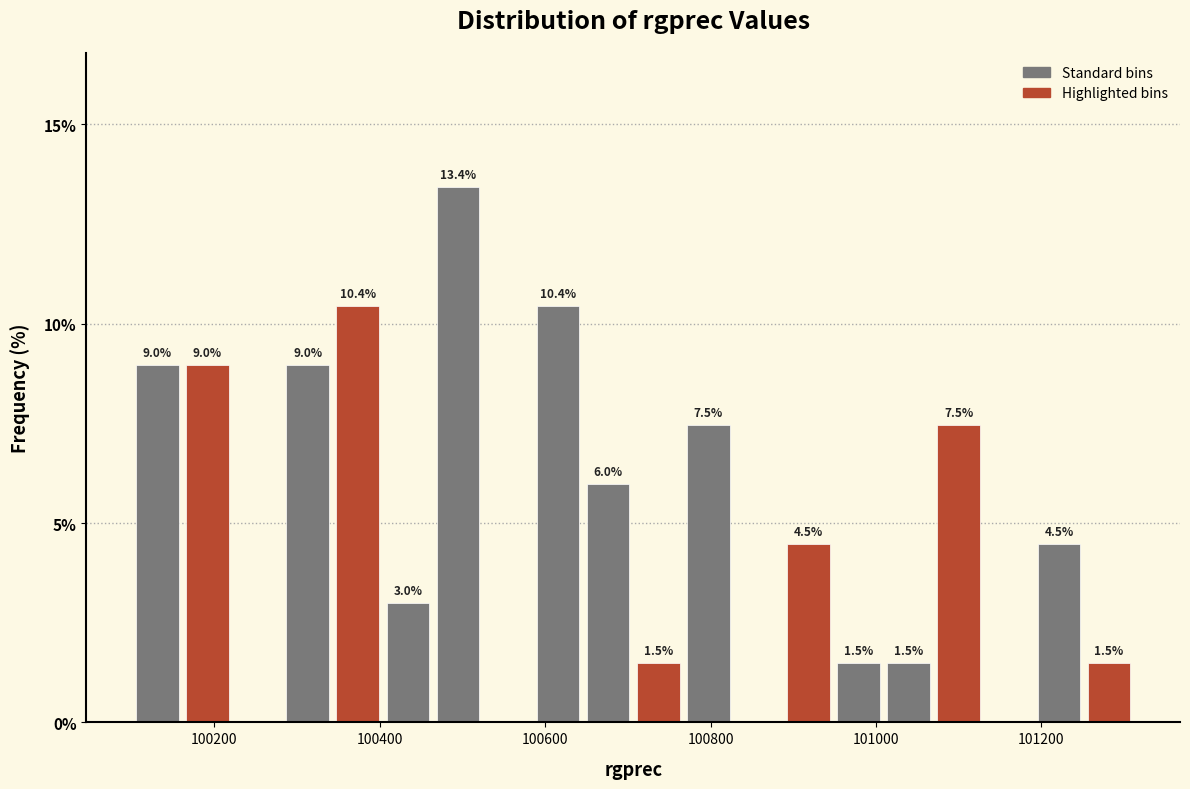

Around what value on the x-axis is the tallest bar? Give the approximate position of its centre, as read against the axis.

100500